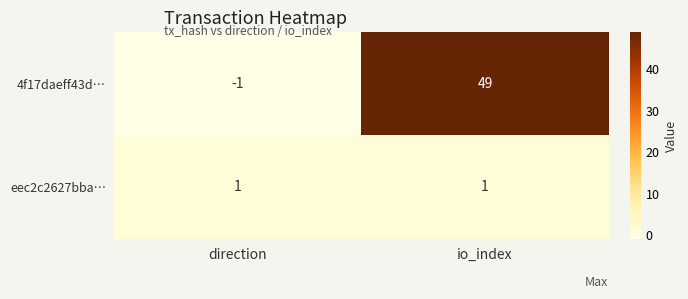

Reading left to right, list all the values displayed in this chart.

4f17daeff43d…: -1	49
eec2c2627bba…: 1	1